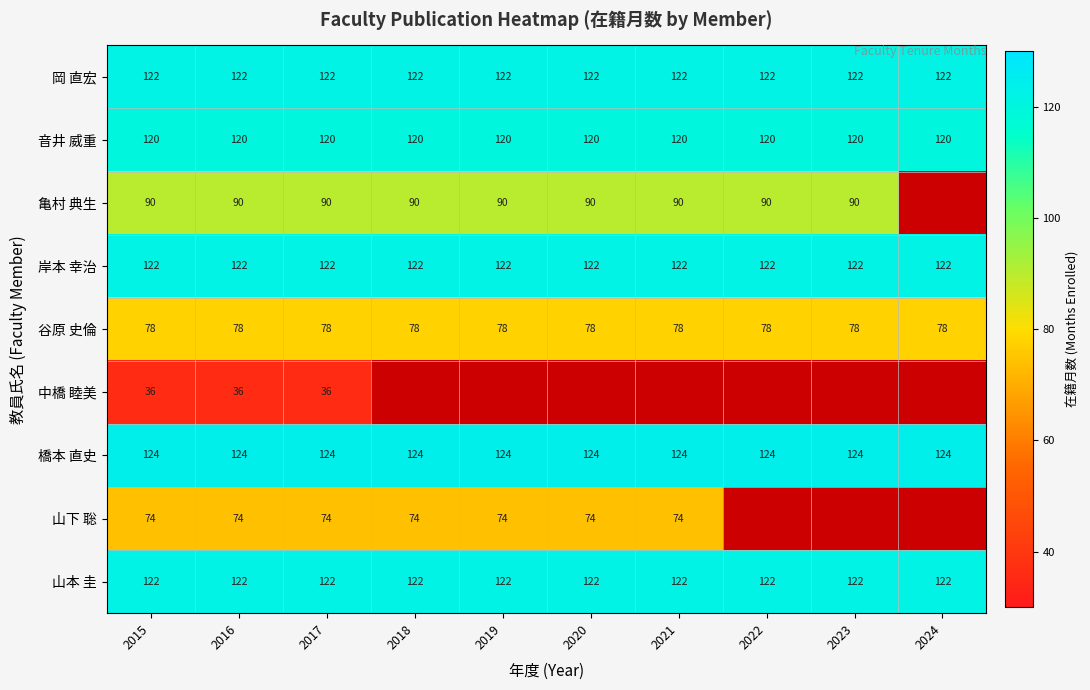

What is the total value across all series at 2016?

888